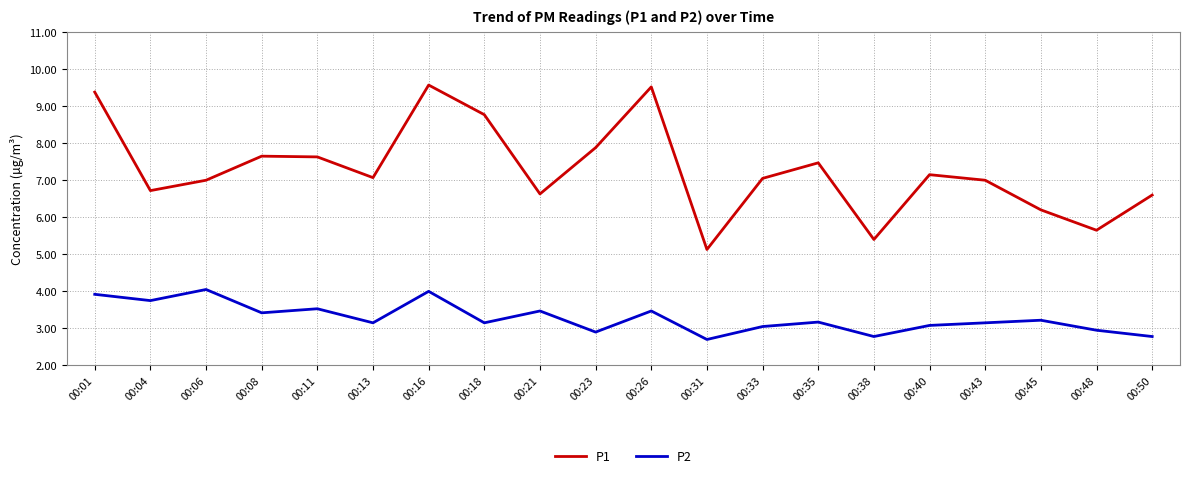

What are all the series names shown in the legend?

P1, P2